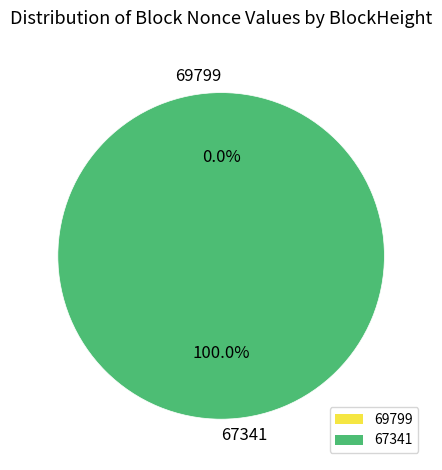

To the nearest percent, what percentage of the pie is 67341?

100%